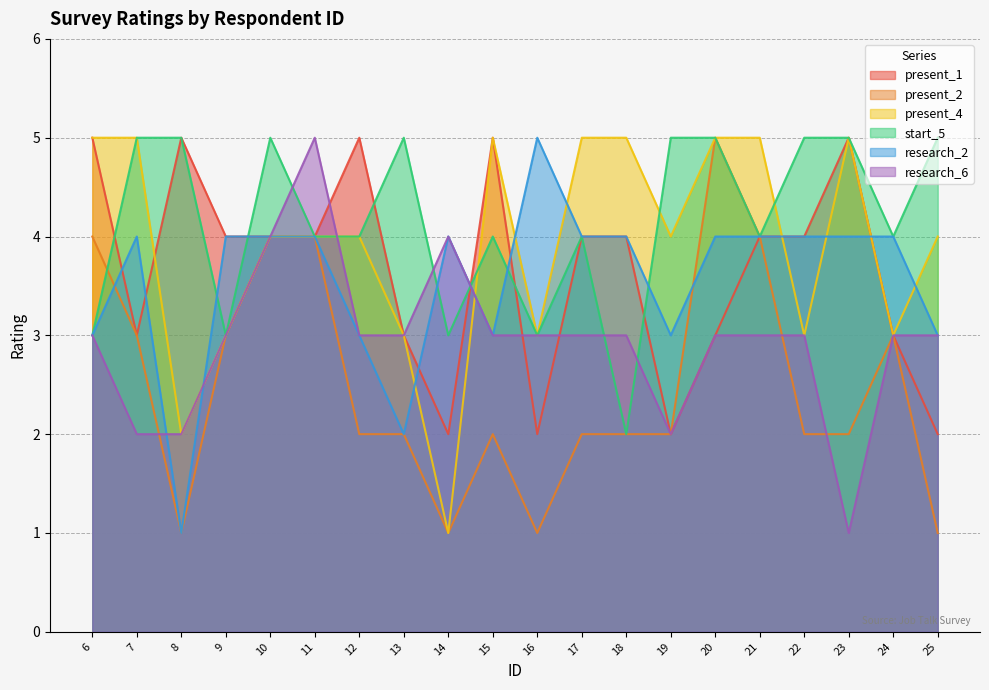

Which series has the widest spread of values?

present_2